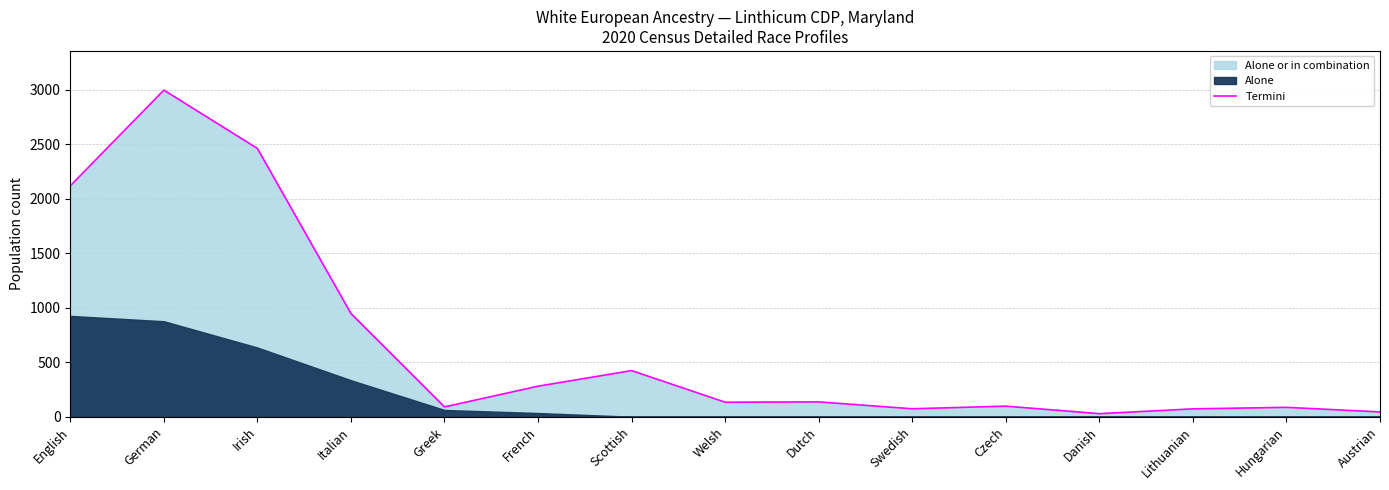

At which category does the data reach its first local peak?

German